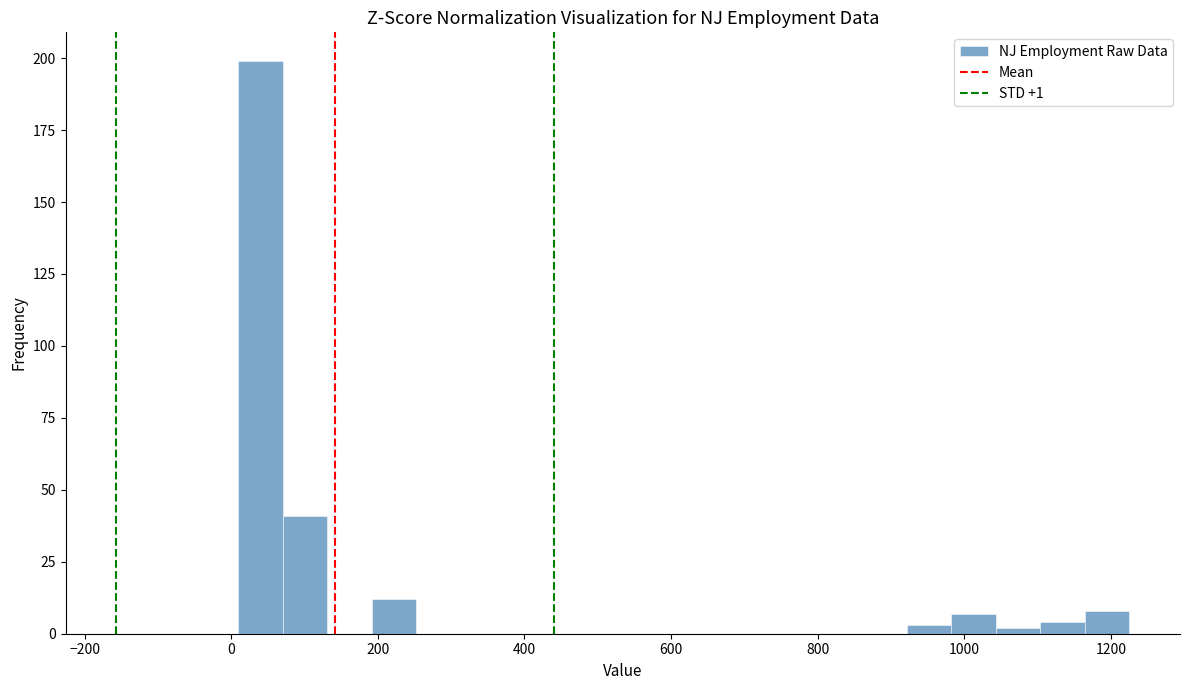

Read against the x-axis, roughly where is the centre of the tallest bar?

40